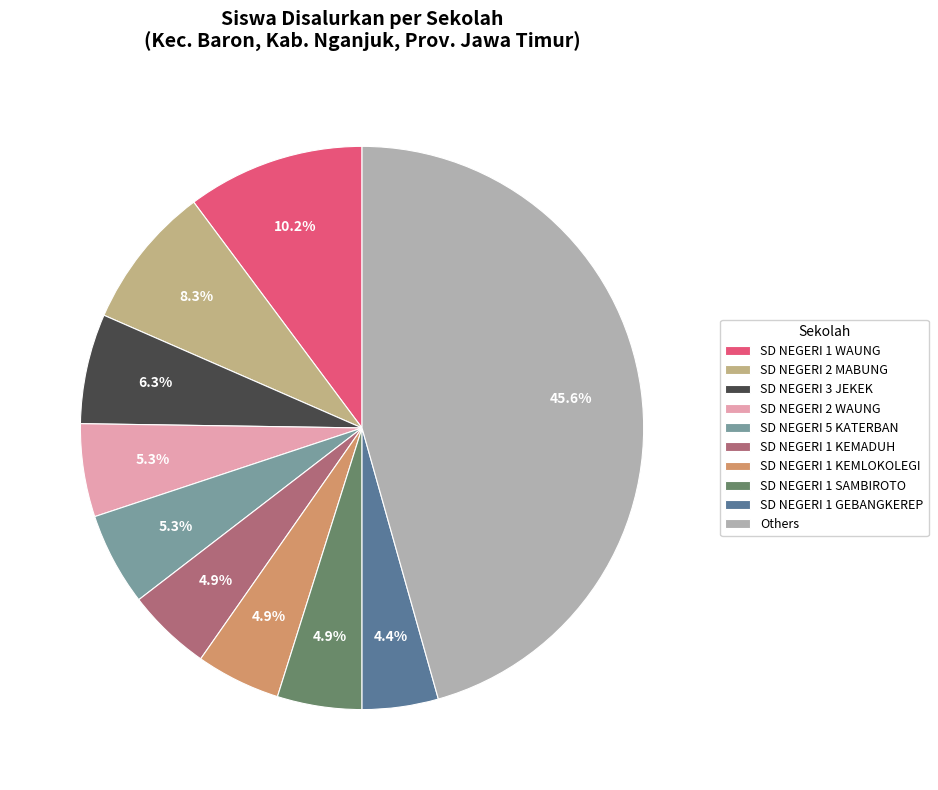

Which category has the biggest portion of the pie?

Others